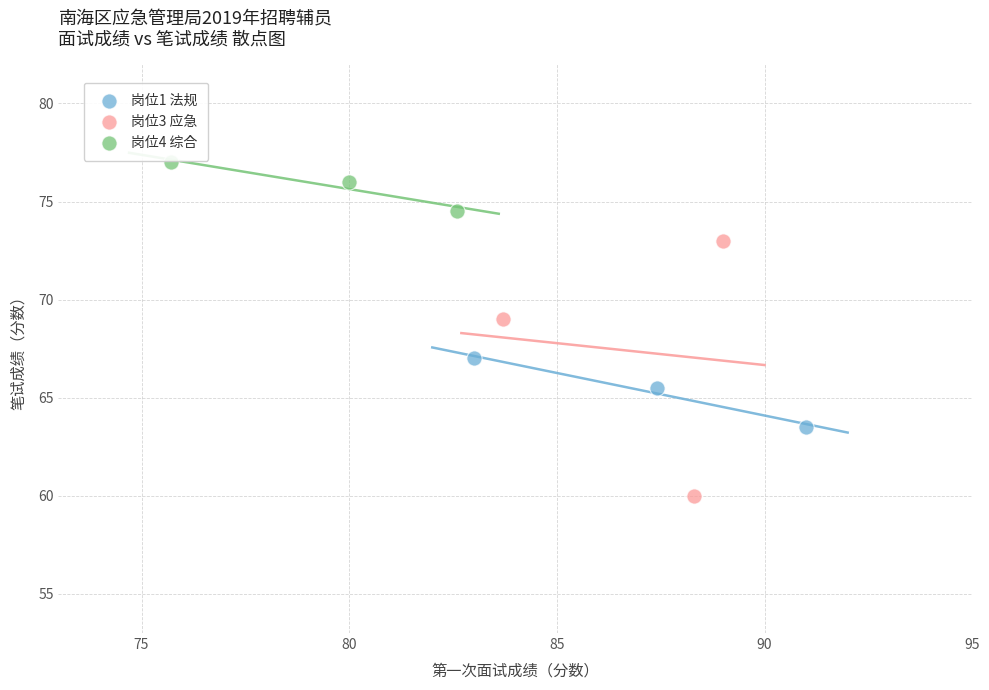

Which series reaches the maximum Y coordinate?

岗位4 综合